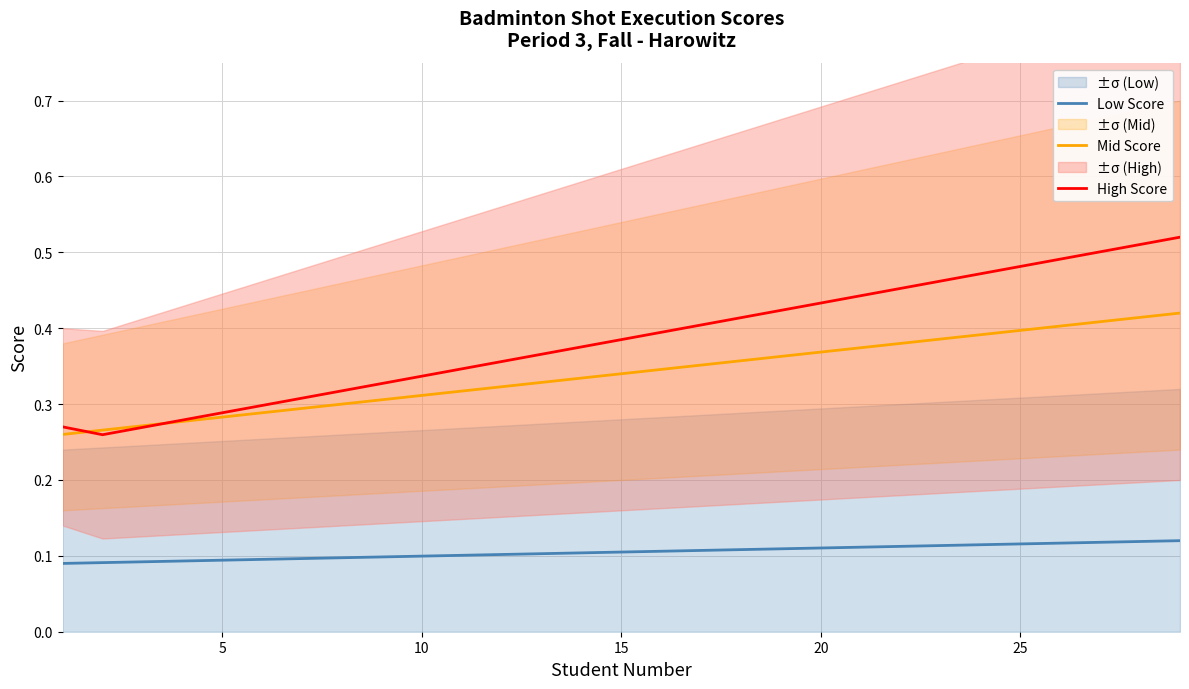

True or false: Low Score and Mid Score intersect in this chart.

False